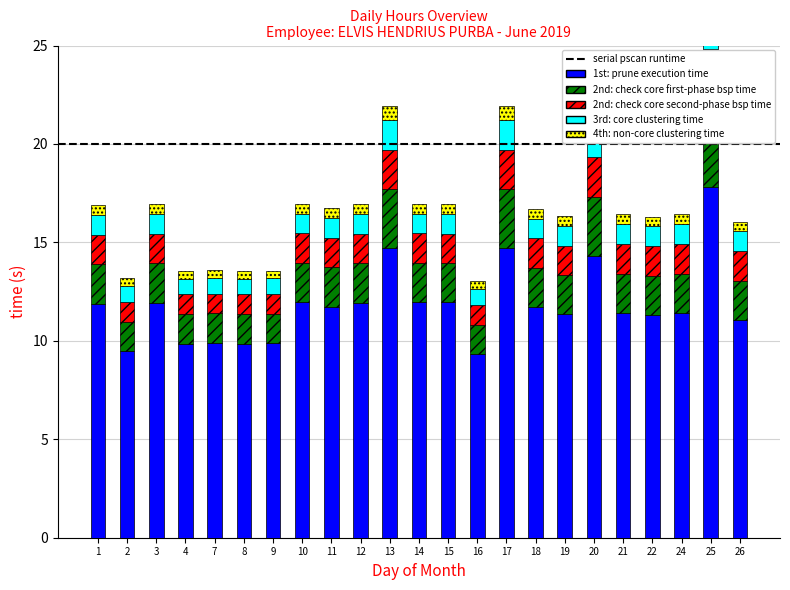

What are all the series names shown in the legend?

1st: prune execution time, 2nd: check core first-phase bsp time, 2nd: check core second-phase bsp time, 3rd: core clustering time, 4th: non-core clustering time